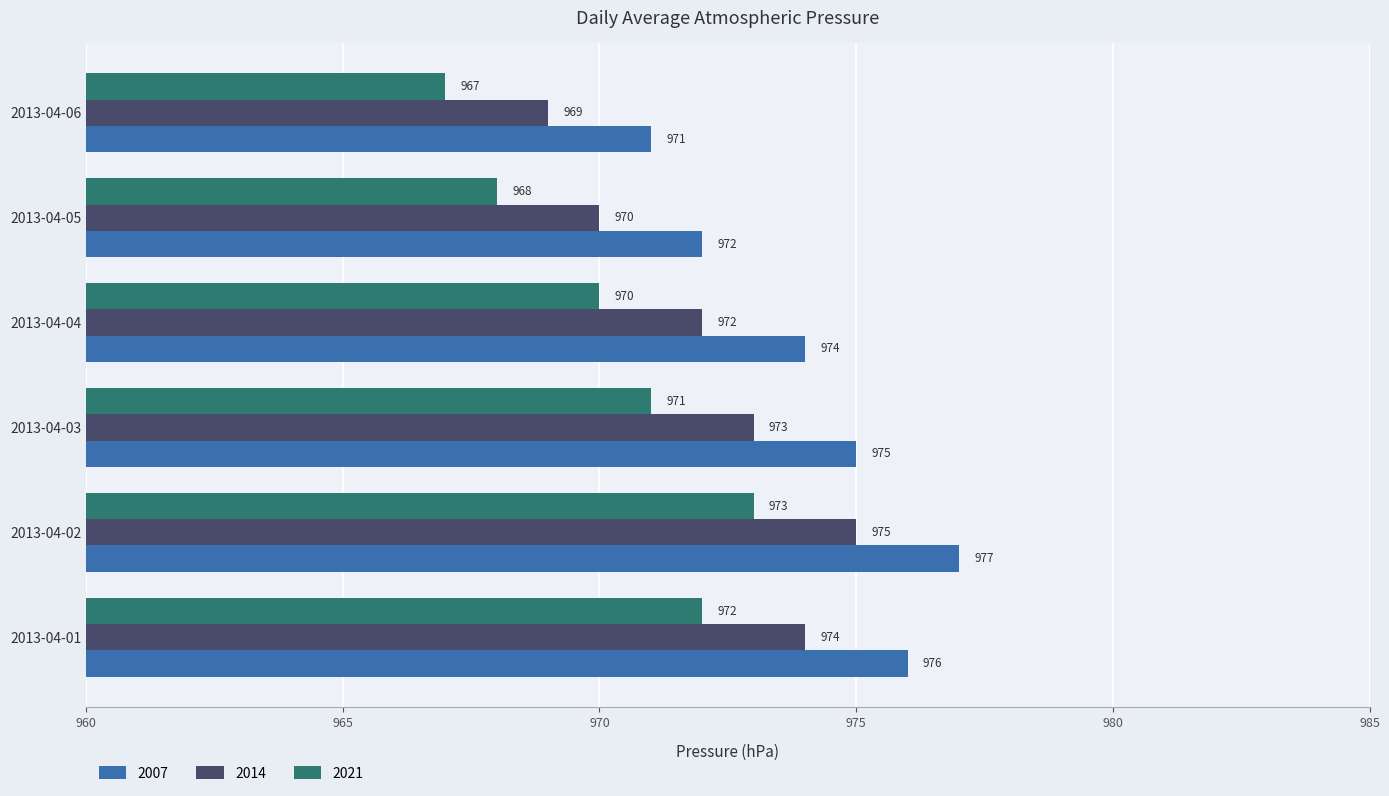

List the series in order of their peak value, lowest first.

2021, 2014, 2007